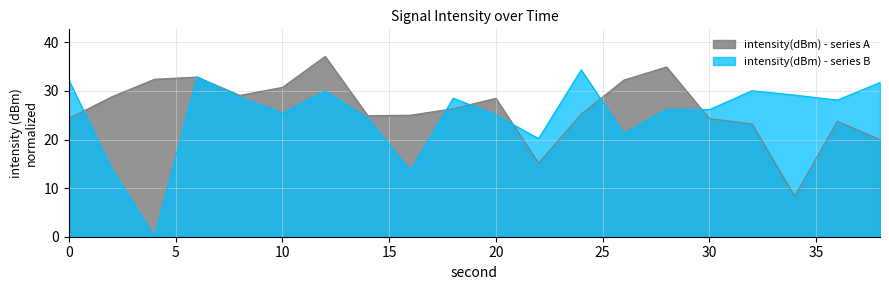

How many values are below 26?

10